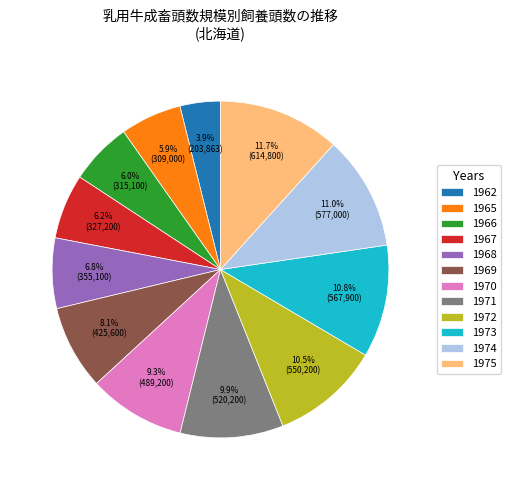

Between 1968 and 1967, which is larger?

1968